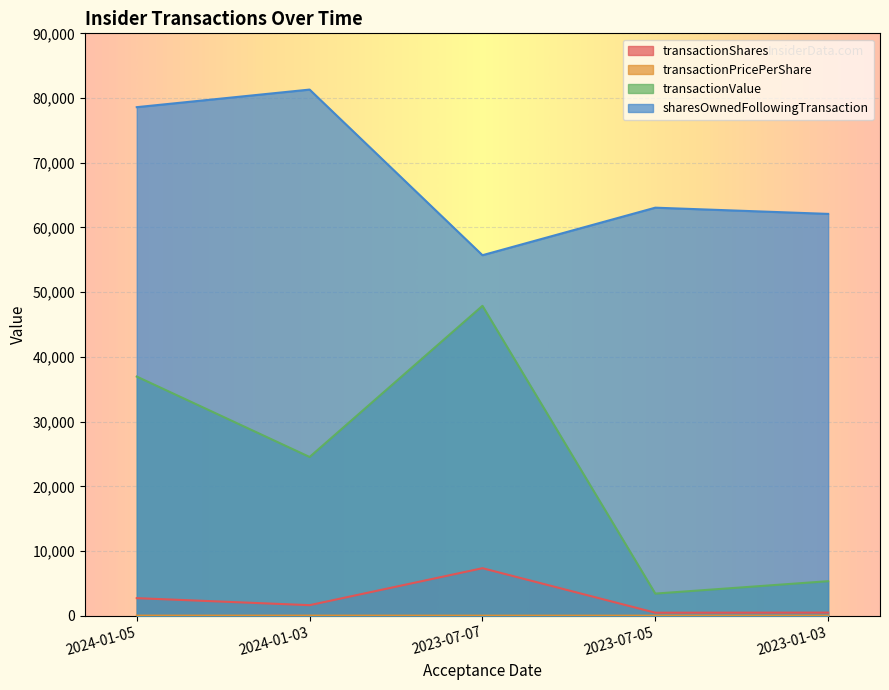

At 2023-01-03, list the series in order from smallest to largest.

transactionPricePerShare, transactionShares, transactionValue, sharesOwnedFollowingTransaction